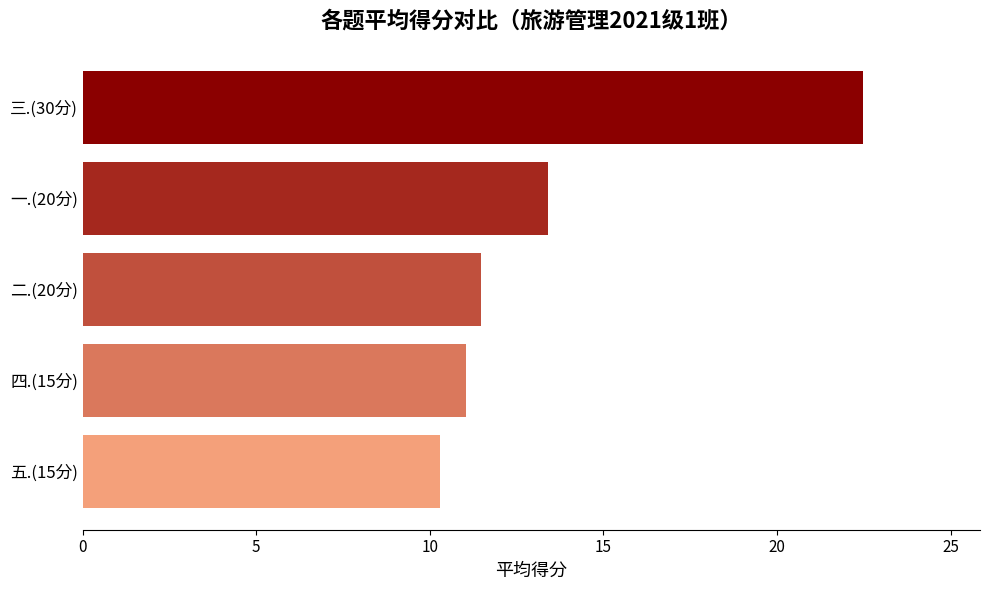

Does the chart contain any negative values?

No